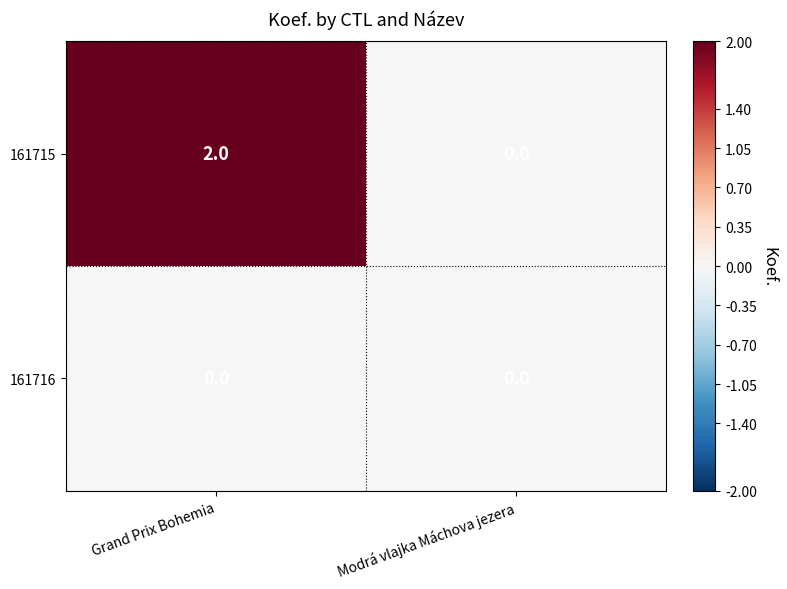

Which category has the lowest value in the 161715 series?

Modrá vlajka Máchova jezera